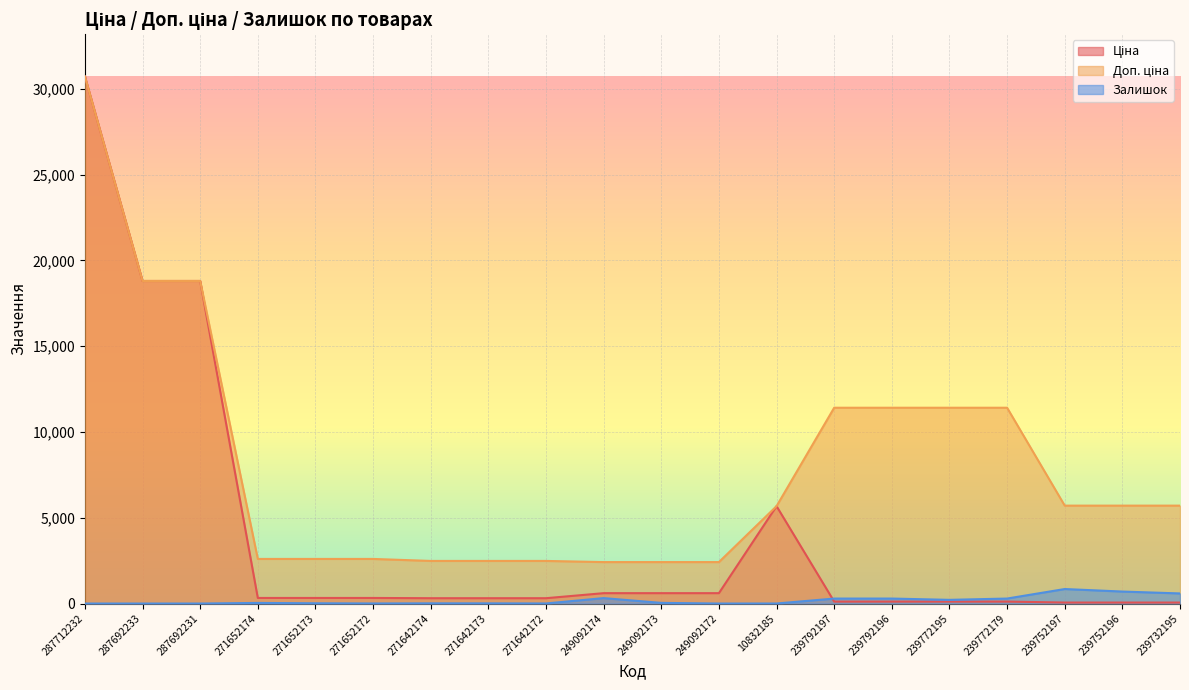

What is the lowest value of the Доп. ціна series?

2414.8